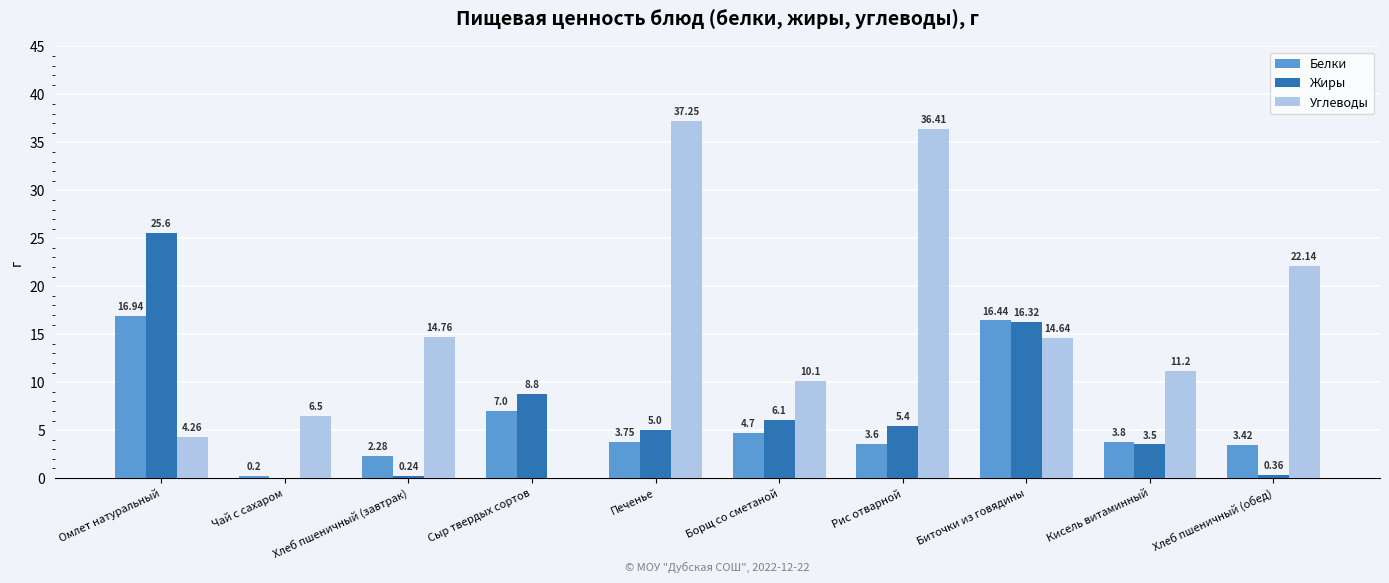

At which label does Углеводы first exceed 14?

Хлеб пшеничный (завтрак)